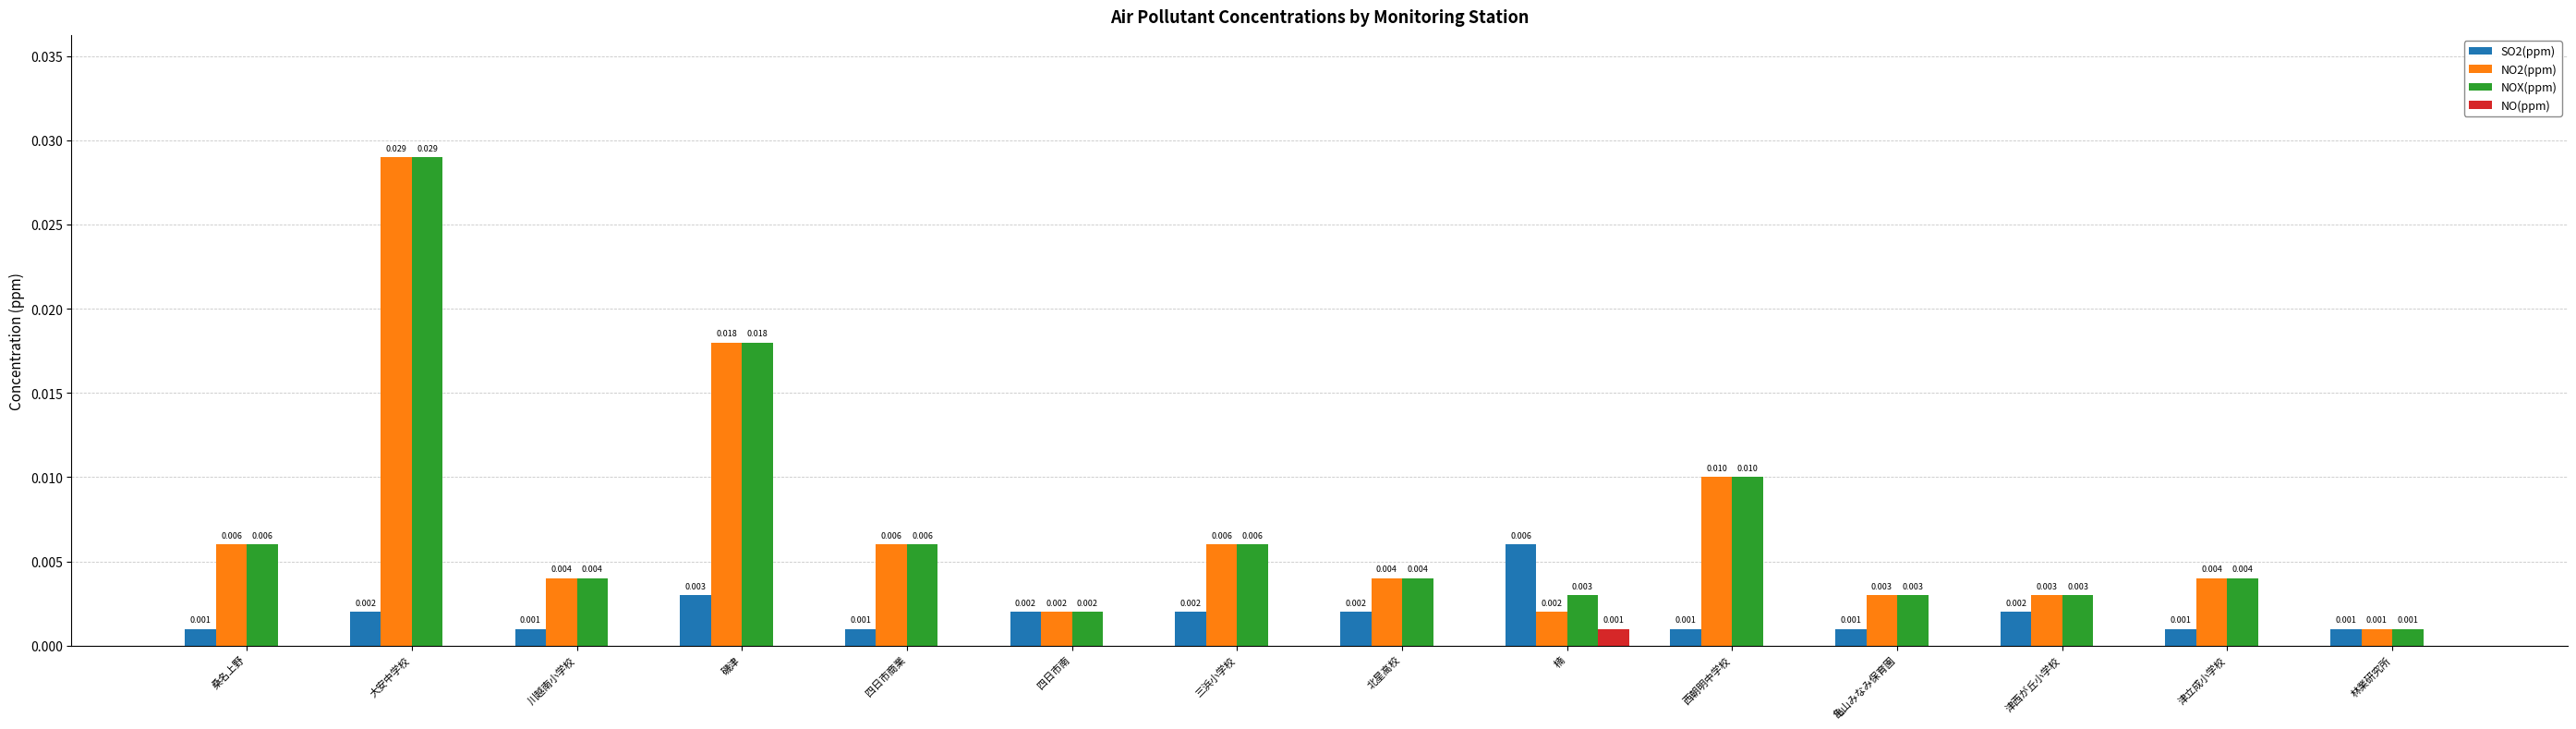

At which label is NO2(ppm) closest to 0?

林業研究所